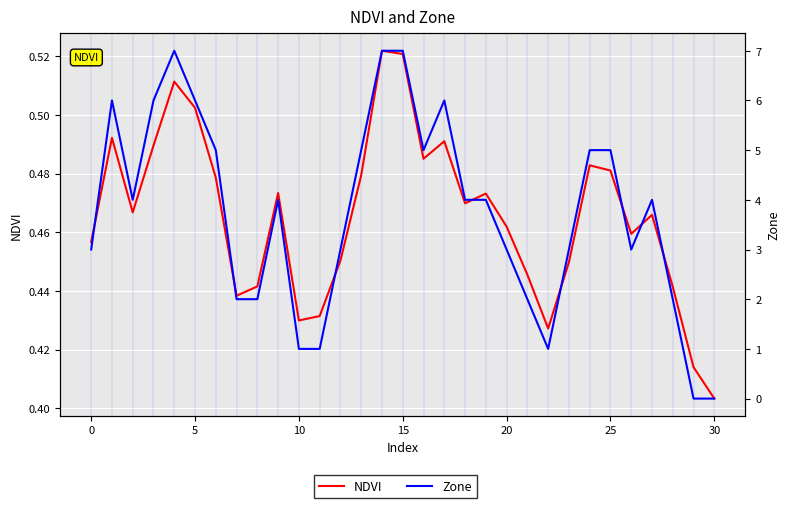

How many lines are shown in the chart?

2